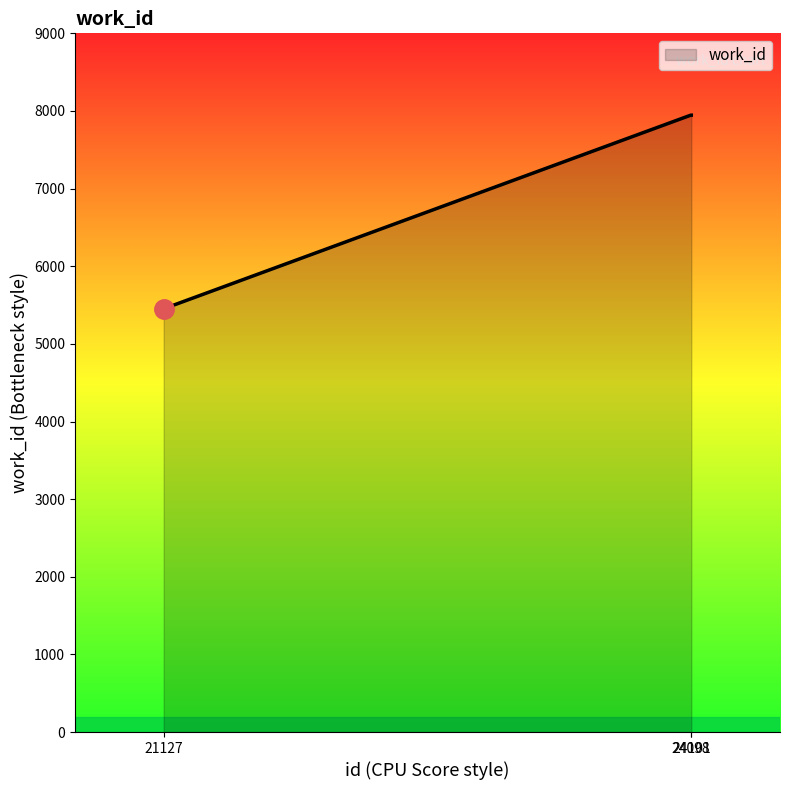

What is the maximum value shown in the chart?

7946